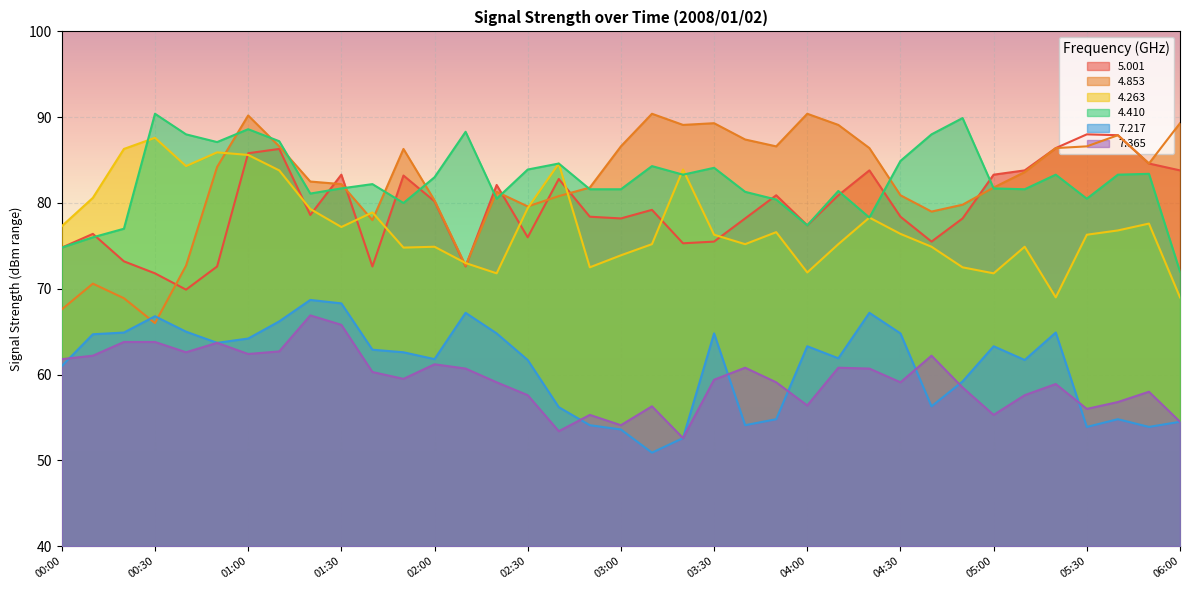

What is the minimum value shown in the chart?

50.9